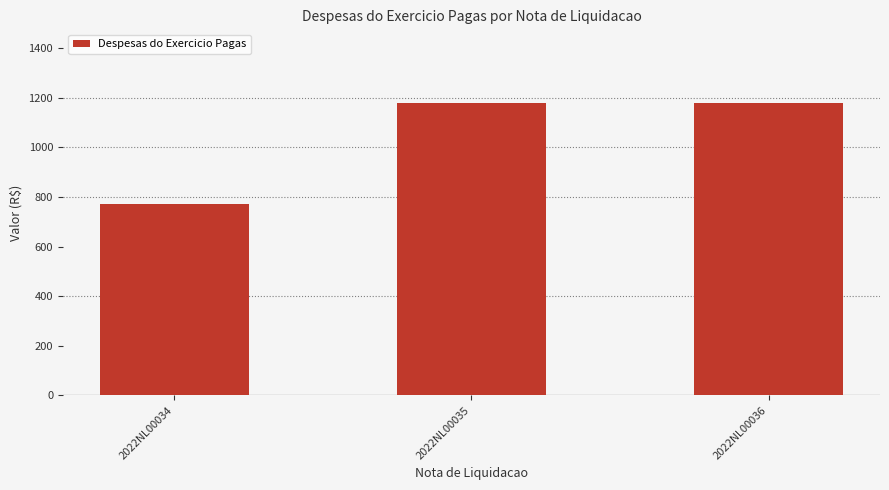

Which has a higher value, 2022NL00034 or 2022NL00036?

2022NL00036